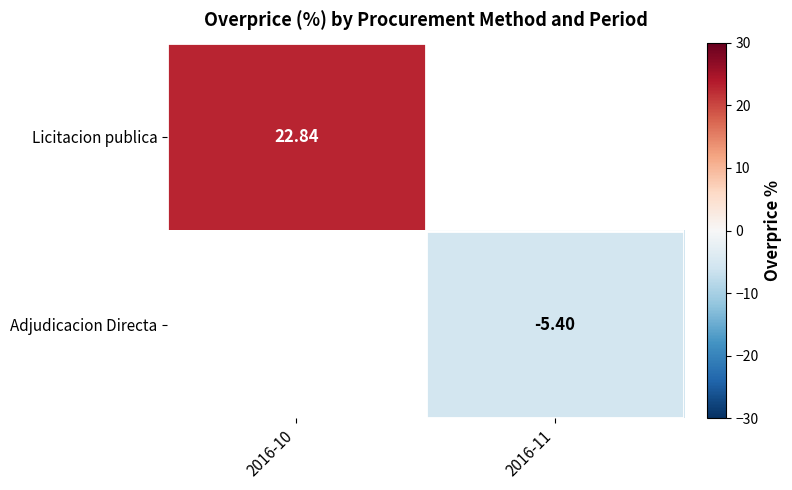

True or false: Licitacion publica has a value of 22.8 at 2016-10.

True